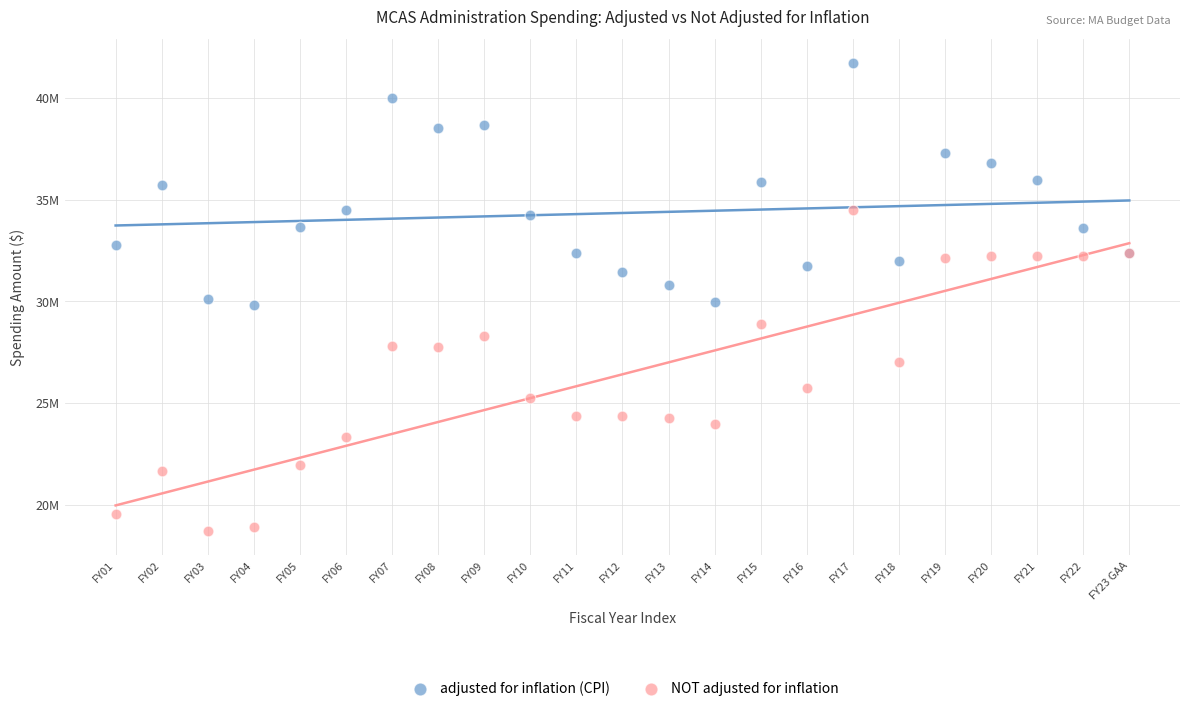

What are all the series names shown in the legend?

adjusted for inflation (CPI), NOT adjusted for inflation